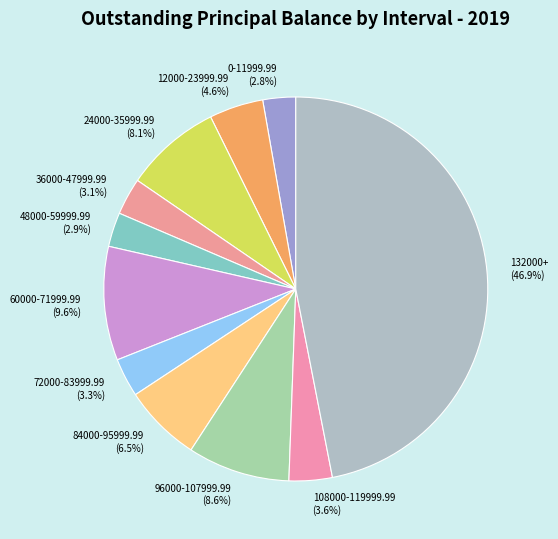

To the nearest percent, what percentage of the pie is 24000-35999.99?

8%